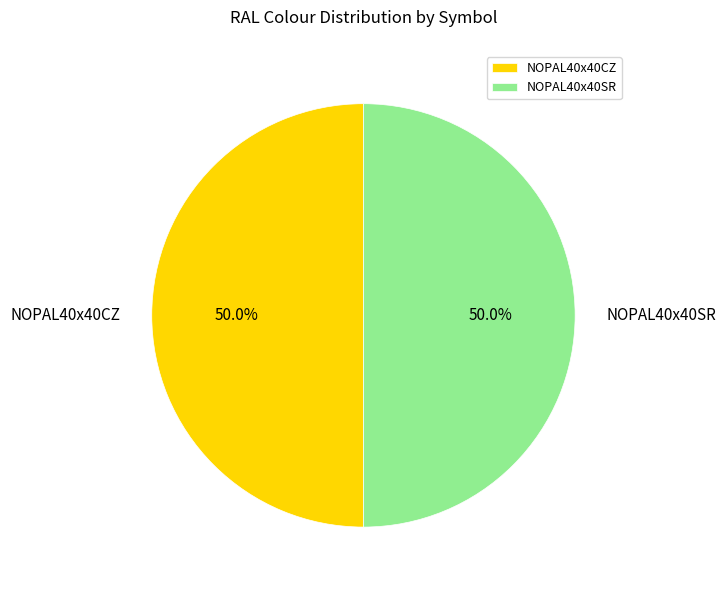

Is the sum of NOPAL40x40CZ and NOPAL40x40SR greater than half?

Yes